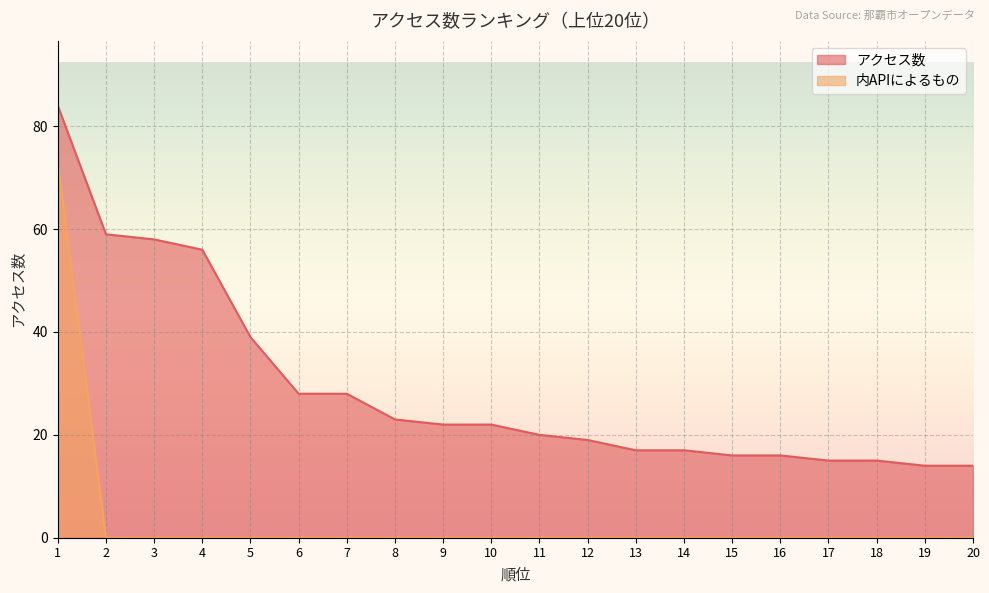

How many categories are shown in the chart?

20